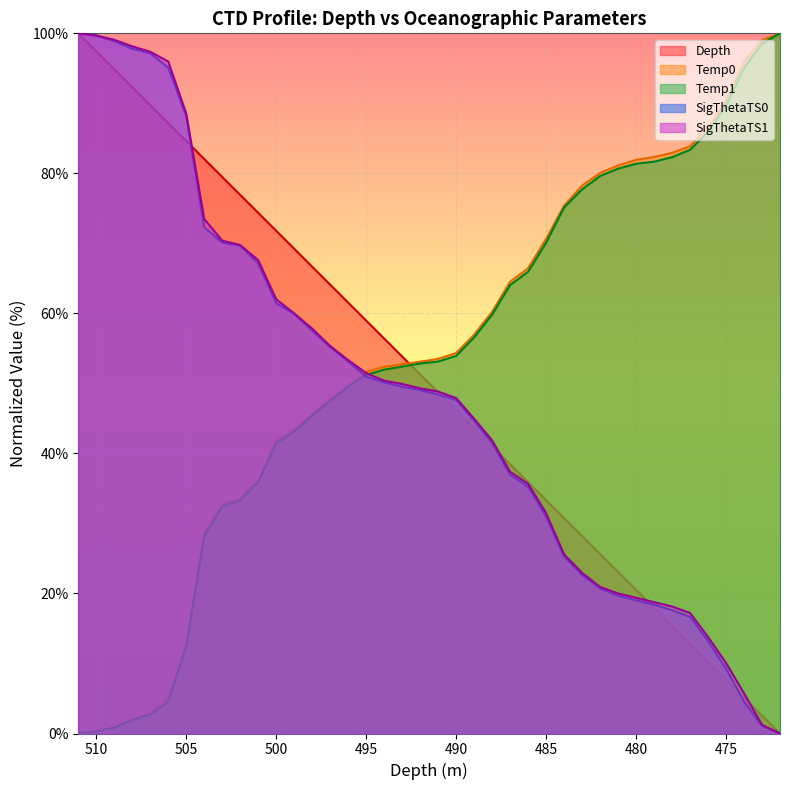

What is the spread (max minus min) of values at 478?

67.5